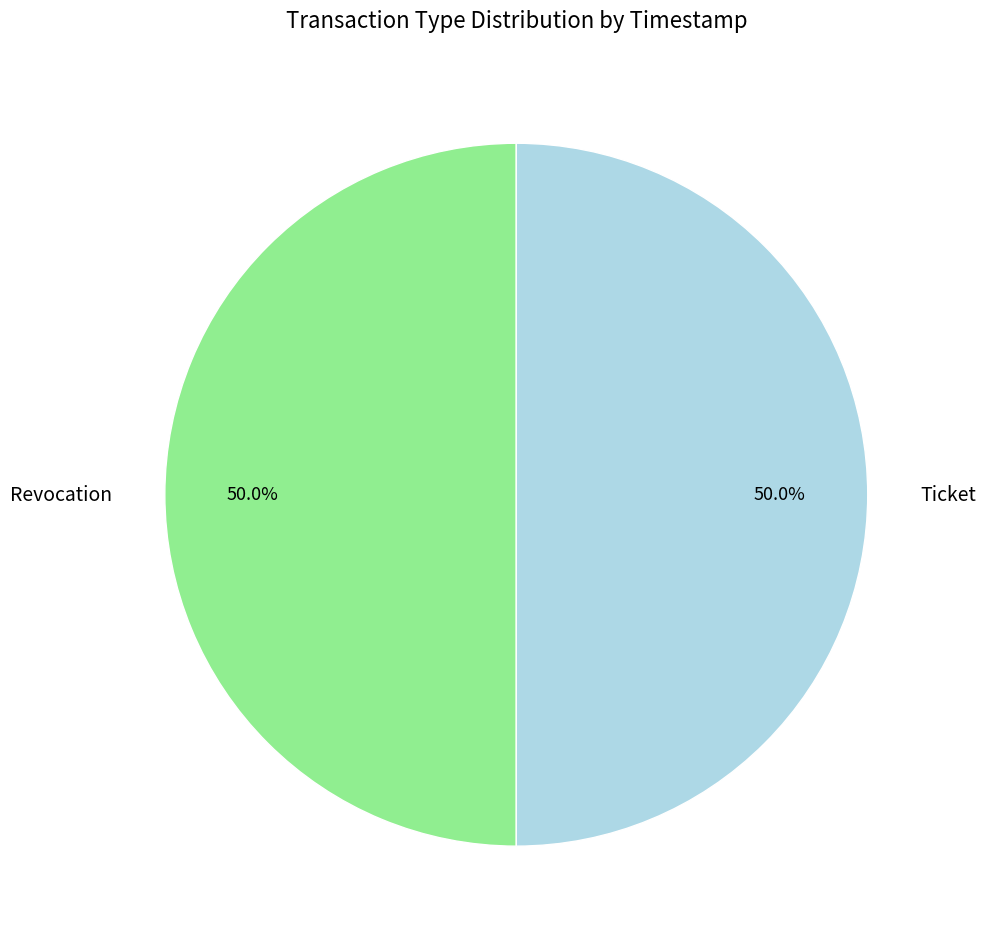

Count the number of slices in the pie.

2